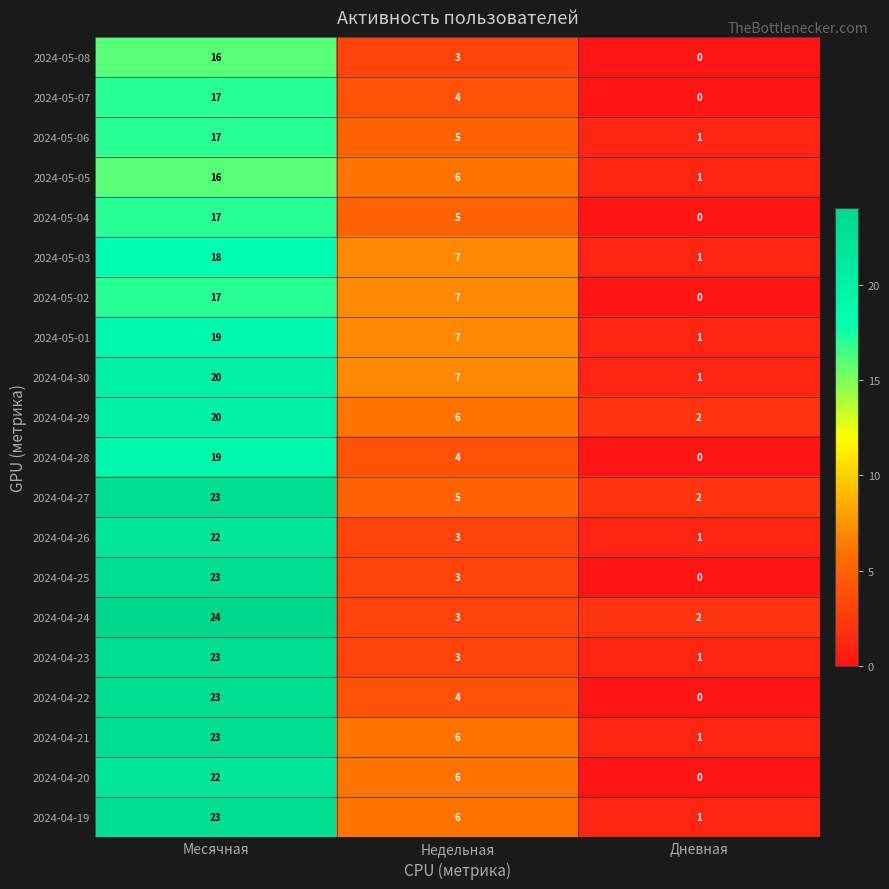

How many values in the 2024-04-19 series are below 6?

1